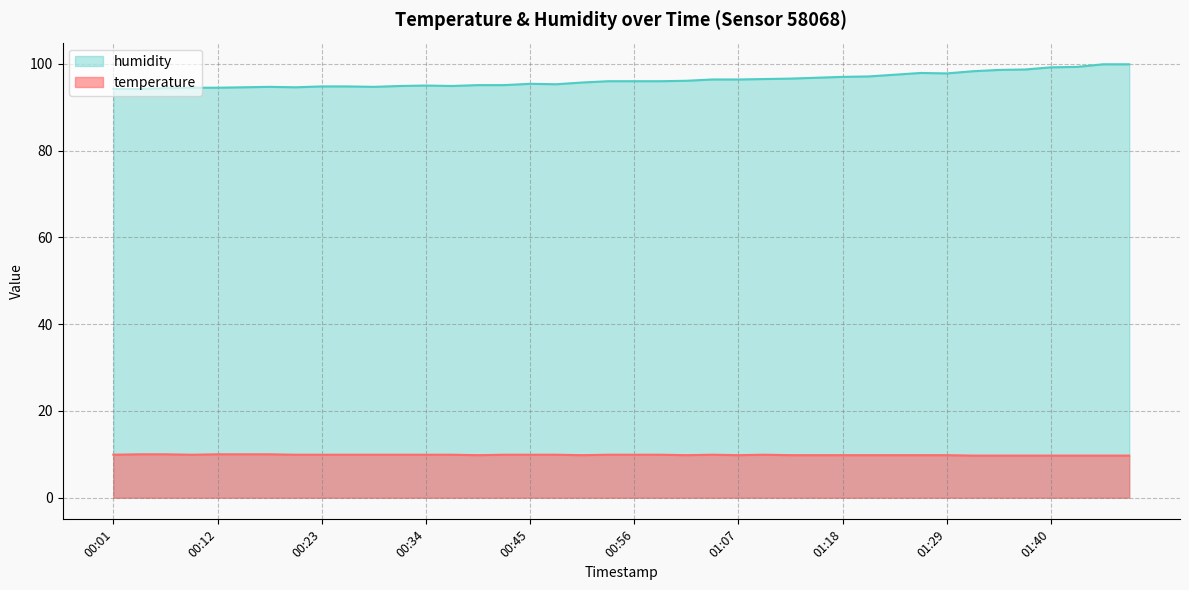

Reading left to right, extract all data points from this chart.

temperature: 00:01=9.9	00:04=10.0	00:07=10.0	00:10=9.9	00:12=10.0	00:15=10.0	00:18=10.0	00:21=9.9	00:23=9.9	00:26=9.9	00:29=9.9	00:31=9.9	00:34=9.9	00:37=9.9	00:40=9.8	00:42=9.9	00:45=9.9	00:48=9.9	00:51=9.8	00:53=9.9	00:56=9.9	00:59=9.9	01:02=9.8	01:04=9.9	01:07=9.8	01:10=9.9	01:13=9.8	01:15=9.8	01:18=9.8	01:21=9.8	01:24=9.8	01:26=9.8	01:29=9.8	01:32=9.7	01:35=9.7	01:37=9.7	01:40=9.7	01:43=9.7	01:46=9.7	01:48=9.7
humidity: 00:01=94.2	00:04=94.2	00:07=94.4	00:10=94.5	00:12=94.5	00:15=94.6	00:18=94.7	00:21=94.6	00:23=94.8	00:26=94.8	00:29=94.7	00:31=94.9	00:34=95.0	00:37=94.9	00:40=95.1	00:42=95.1	00:45=95.4	00:48=95.3	00:51=95.7	00:53=96.0	00:56=96.0	00:59=96.0	01:02=96.1	01:04=96.4	01:07=96.4	01:10=96.5	01:13=96.6	01:15=96.8	01:18=97.0	01:21=97.1	01:24=97.5	01:26=97.9	01:29=97.8	01:32=98.3	01:35=98.6	01:37=98.7	01:40=99.2	01:43=99.3	01:46=99.9	01:48=99.9